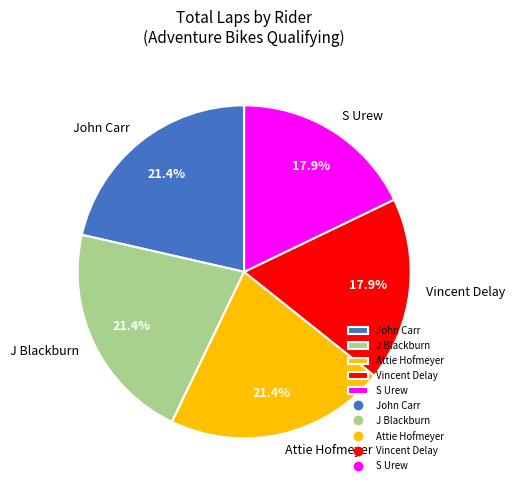

To the nearest percent, what percentage of the pie is Attie Hofmeyer?

21%